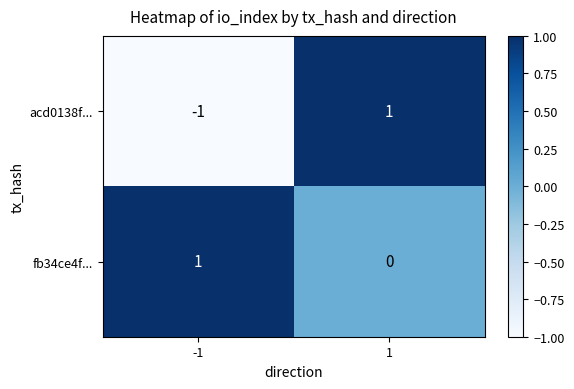

What is the minimum value shown in the chart?

-1